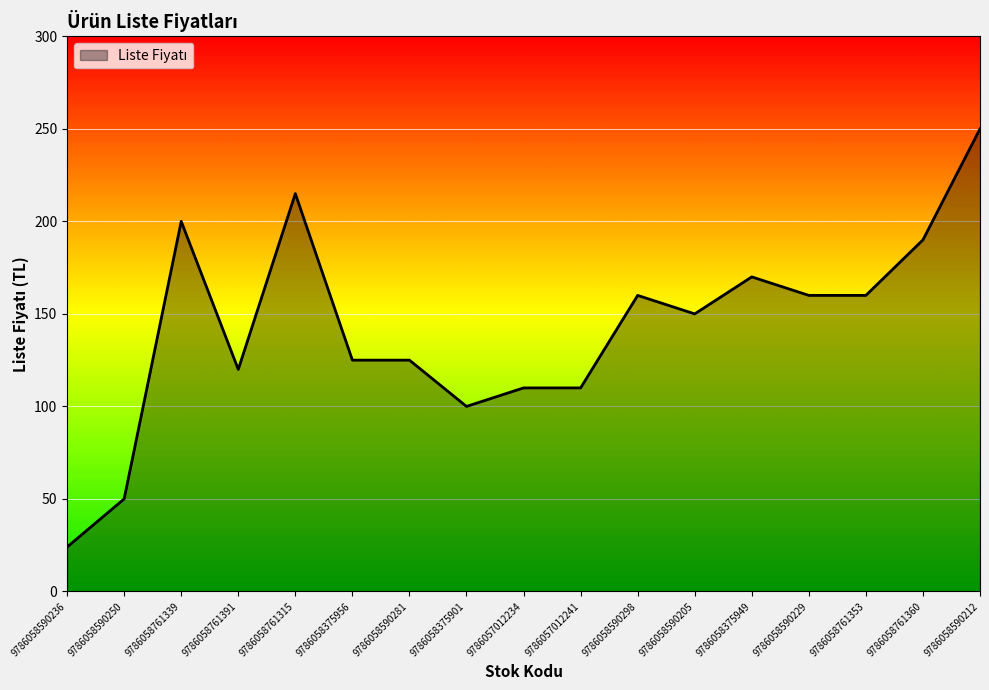

Between 9786058590212 and 9786057012234, which is larger?

9786058590212